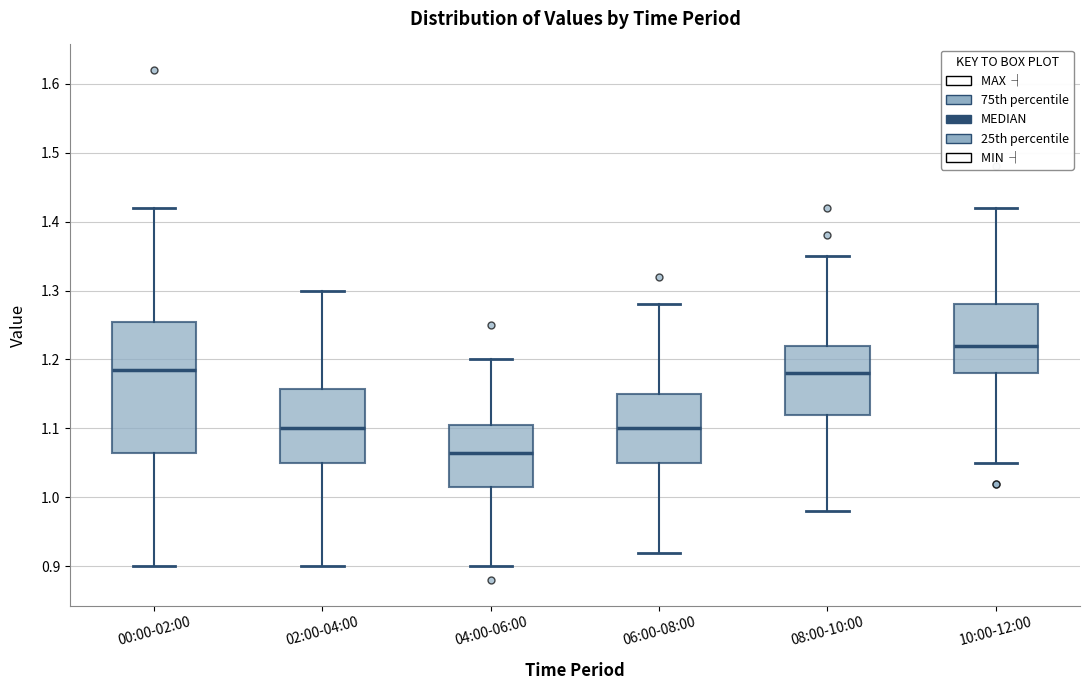

Which box's median line is the highest?

10:00-12:00